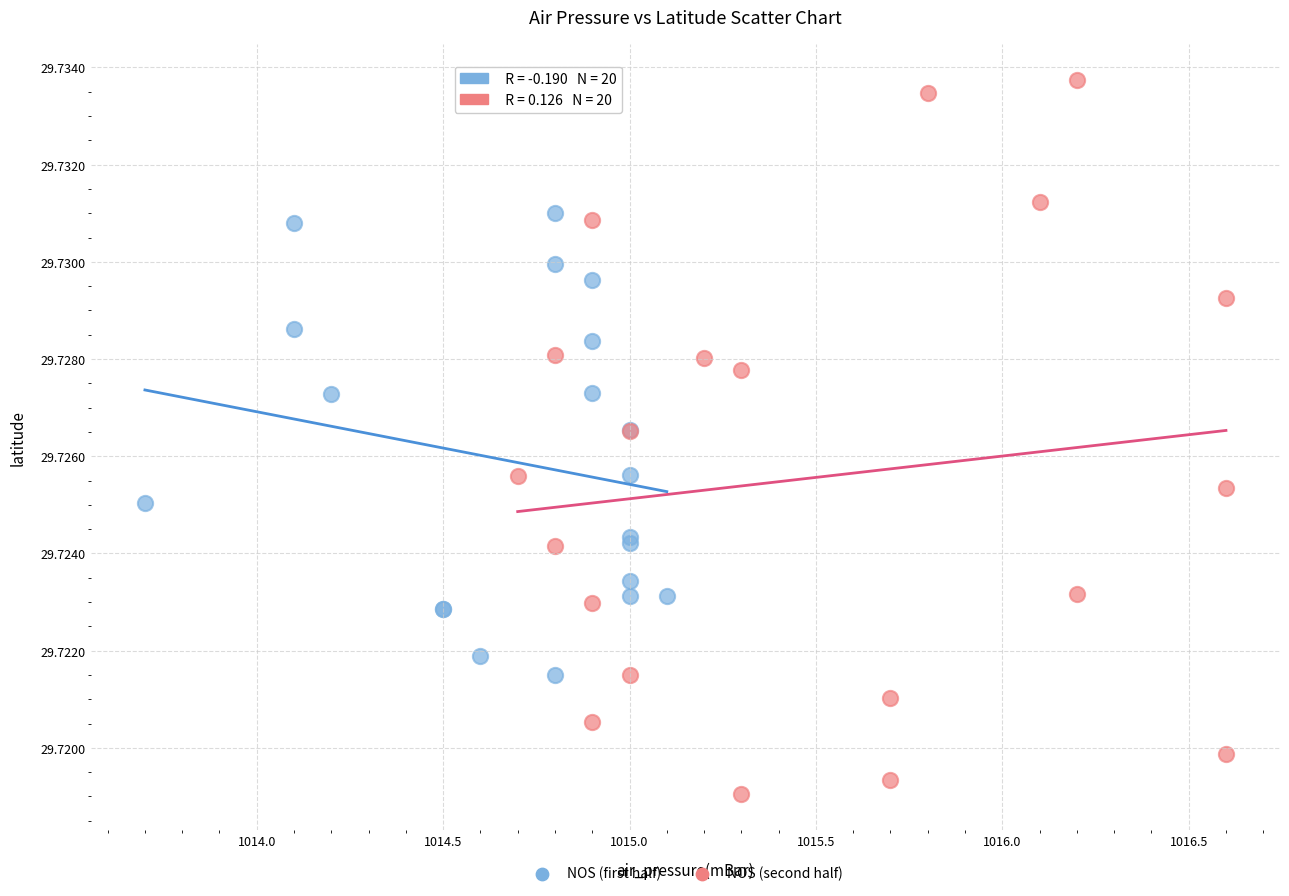

Which series has the largest Y range (max minus min)?

NOS (second half)